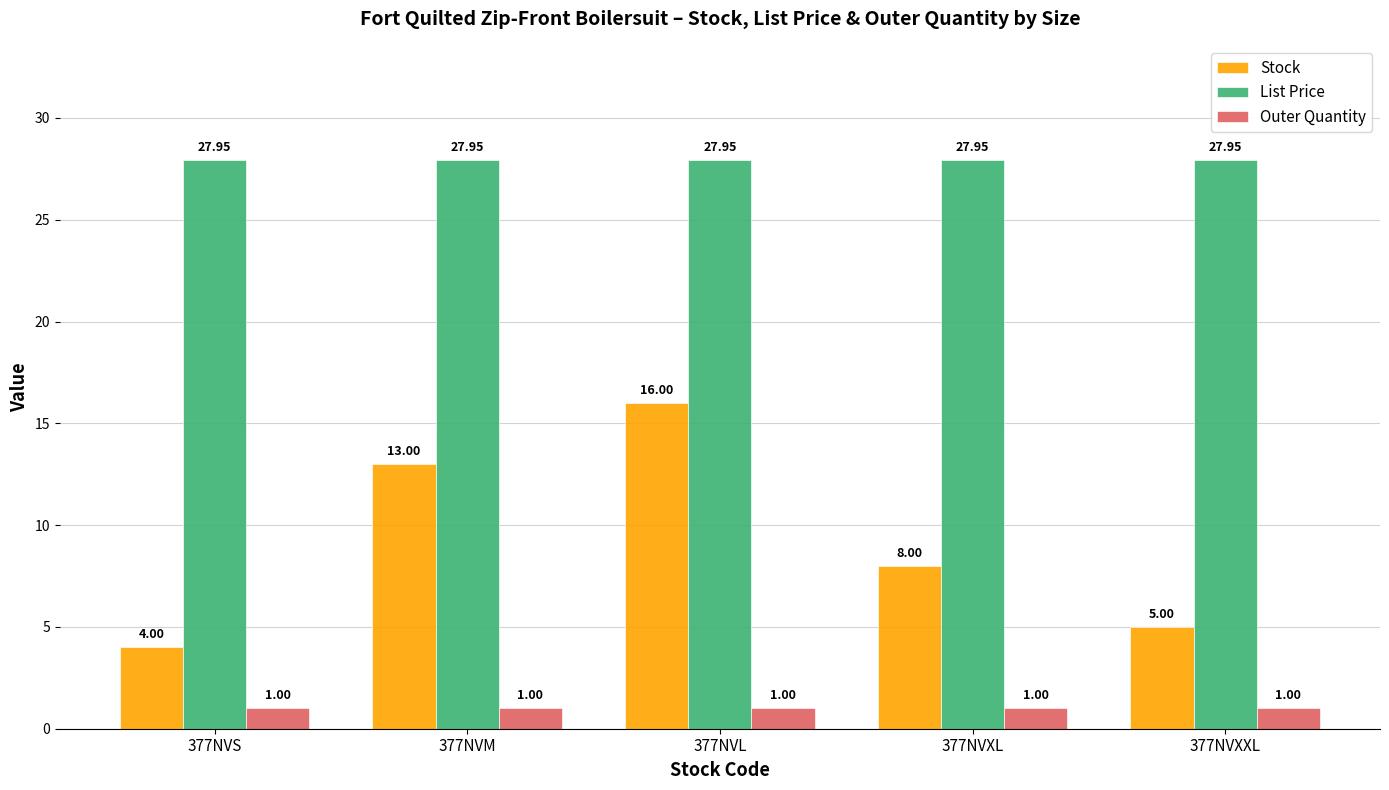

What is the value of the Outer Quantity bar at the 1st from the left?

1.0